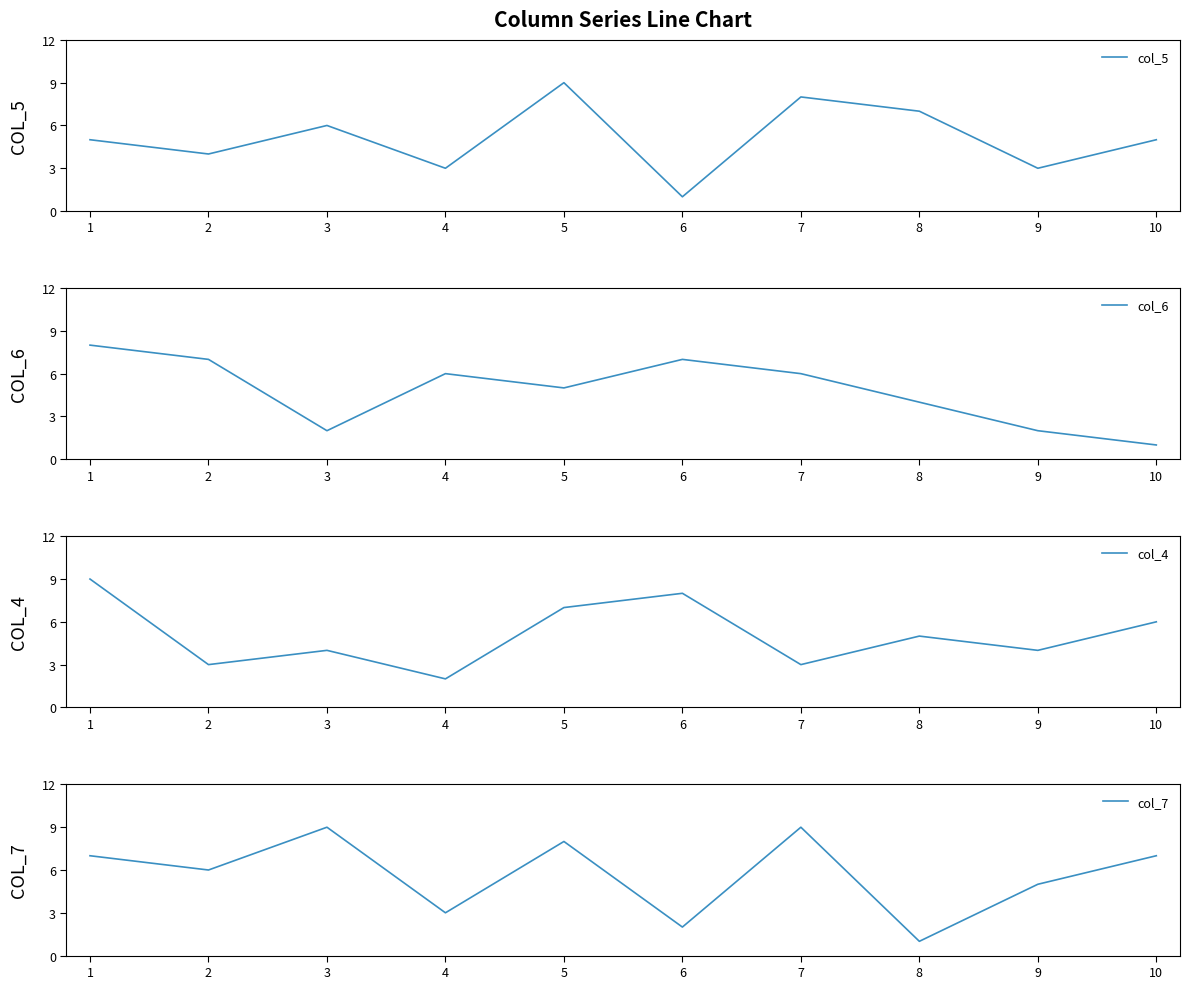

Reading right to left, extract all data points from this chart.

col_5: 10=5	9=3	8=7	7=8	6=1	5=9	4=3	3=6	2=4	1=5
col_6: 10=1	9=2	8=4	7=6	6=7	5=5	4=6	3=2	2=7	1=8
col_4: 10=6	9=4	8=5	7=3	6=8	5=7	4=2	3=4	2=3	1=9
col_7: 10=7	9=5	8=1	7=9	6=2	5=8	4=3	3=9	2=6	1=7